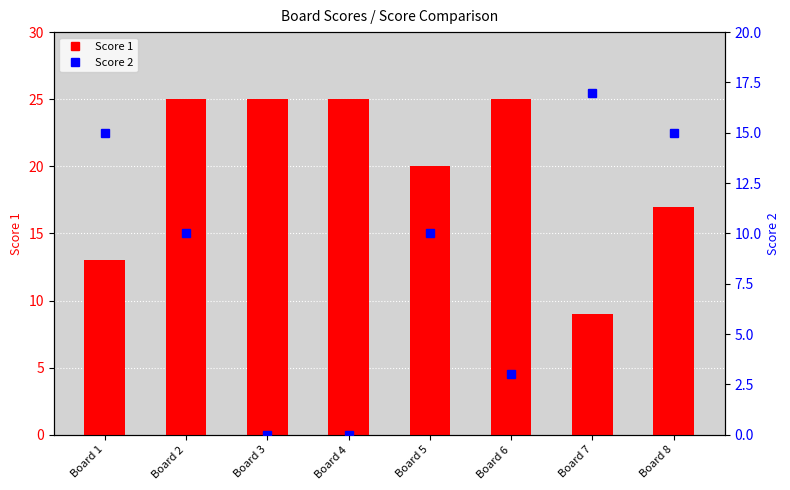

At which category is the sum across all series the highest?

Board 2